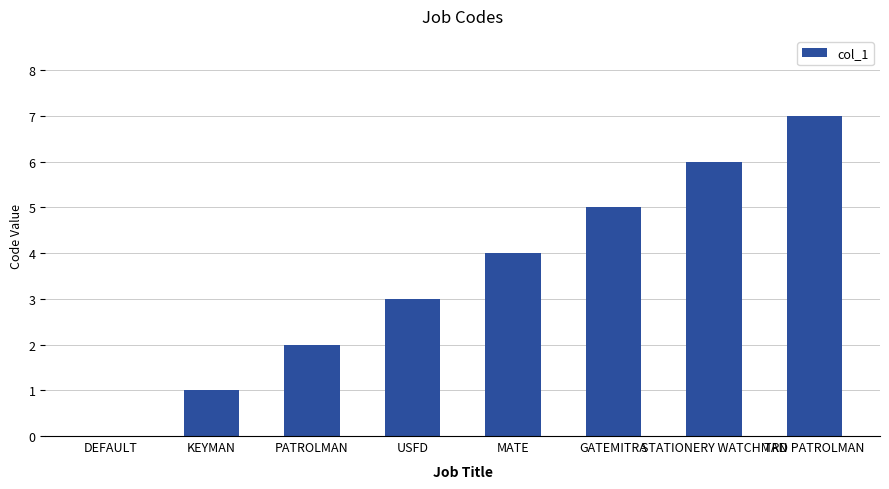

At which category does the chart reach its peak across all series?

TRD PATROLMAN